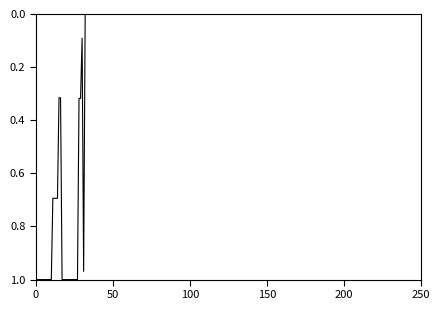

Which category has the lowest value across all series?

36